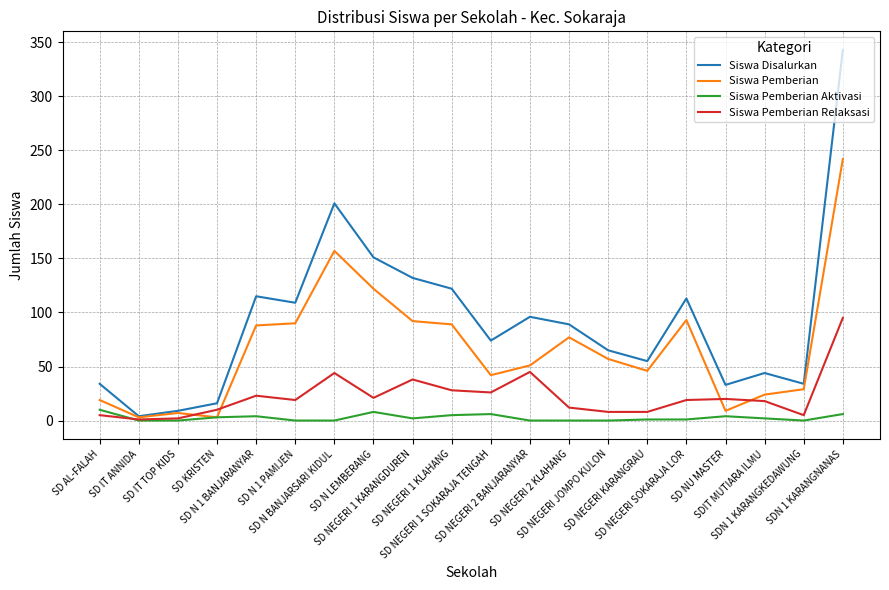

List the series in order of their peak value, lowest first.

Siswa Pemberian Aktivasi, Siswa Pemberian Relaksasi, Siswa Pemberian, Siswa Disalurkan